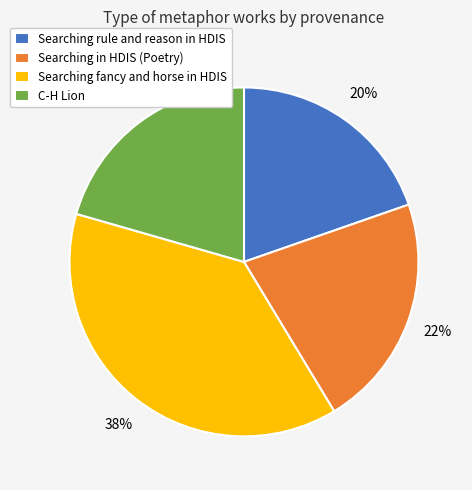

Between Searching rule and reason in HDIS and Searching fancy and horse in HDIS, which is larger?

Searching fancy and horse in HDIS